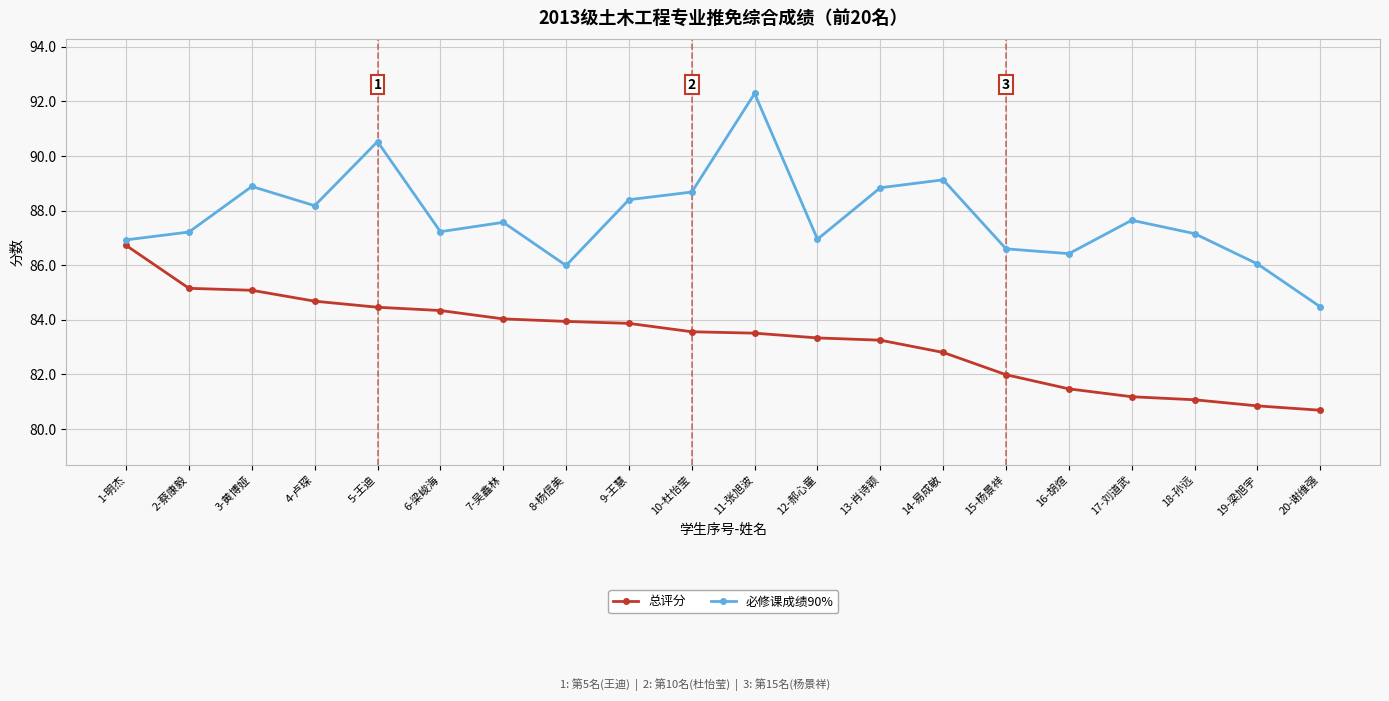

Does the chart have visible grid lines?

Yes